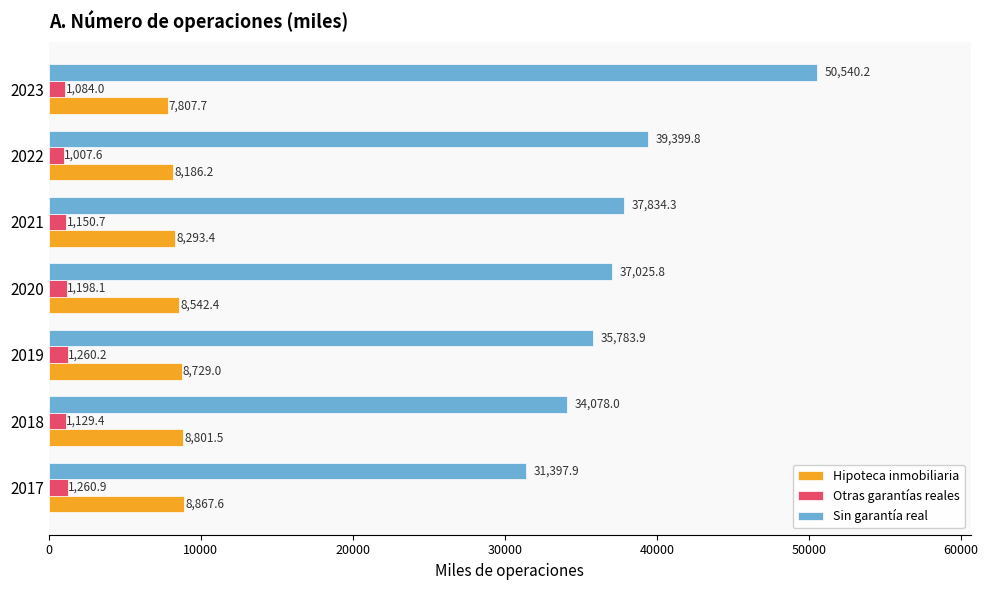

What is the difference between the maximum and minimum values in the Otras garantías reales series?

253.3